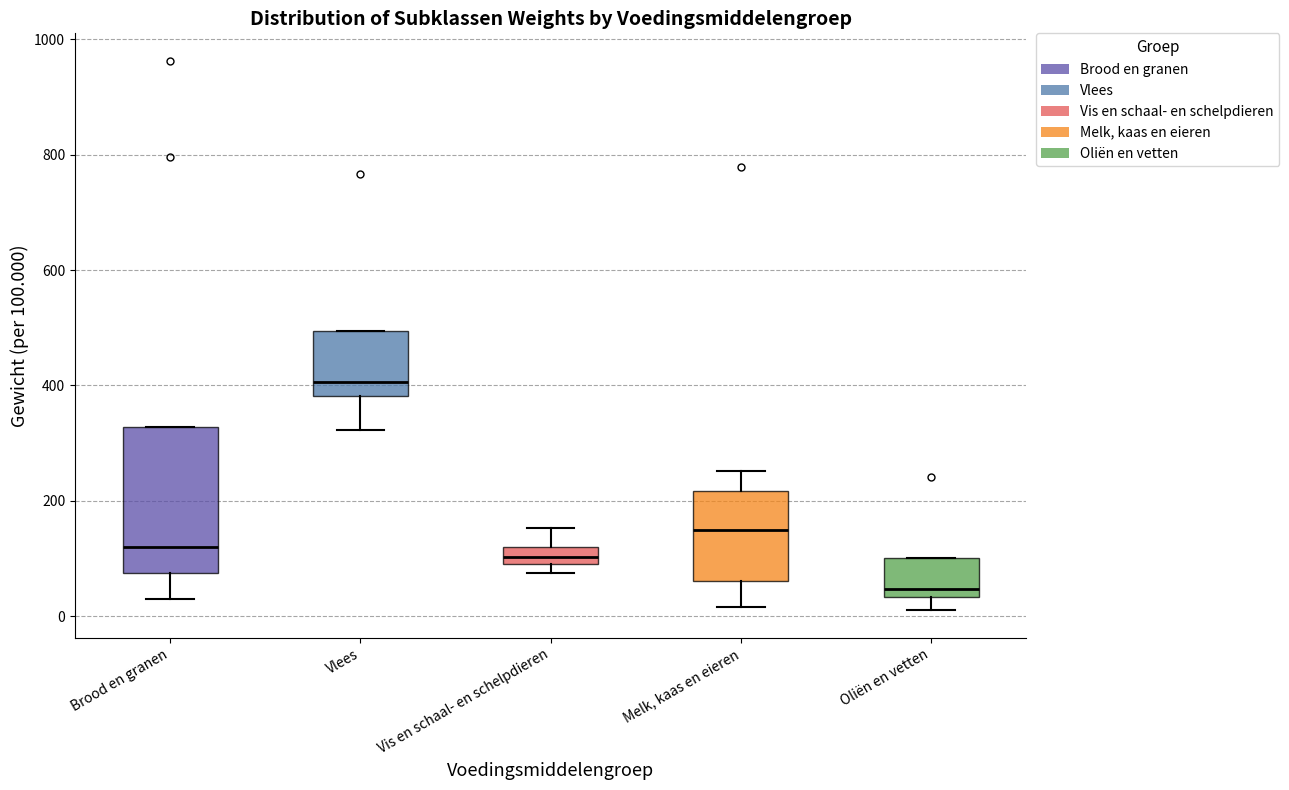

Comparing the boxes themselves (not the whiskers), which one is the tallest?

Brood en granen